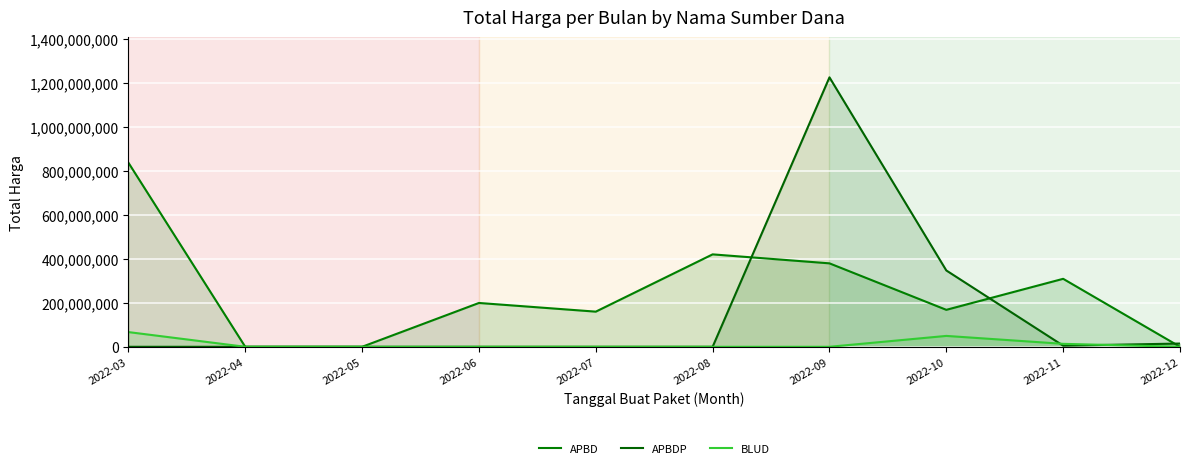

List the labels in order of APBD value, largest first.

2022-03, 2022-08, 2022-09, 2022-11, 2022-06, 2022-10, 2022-07, 2022-04, 2022-05, 2022-12